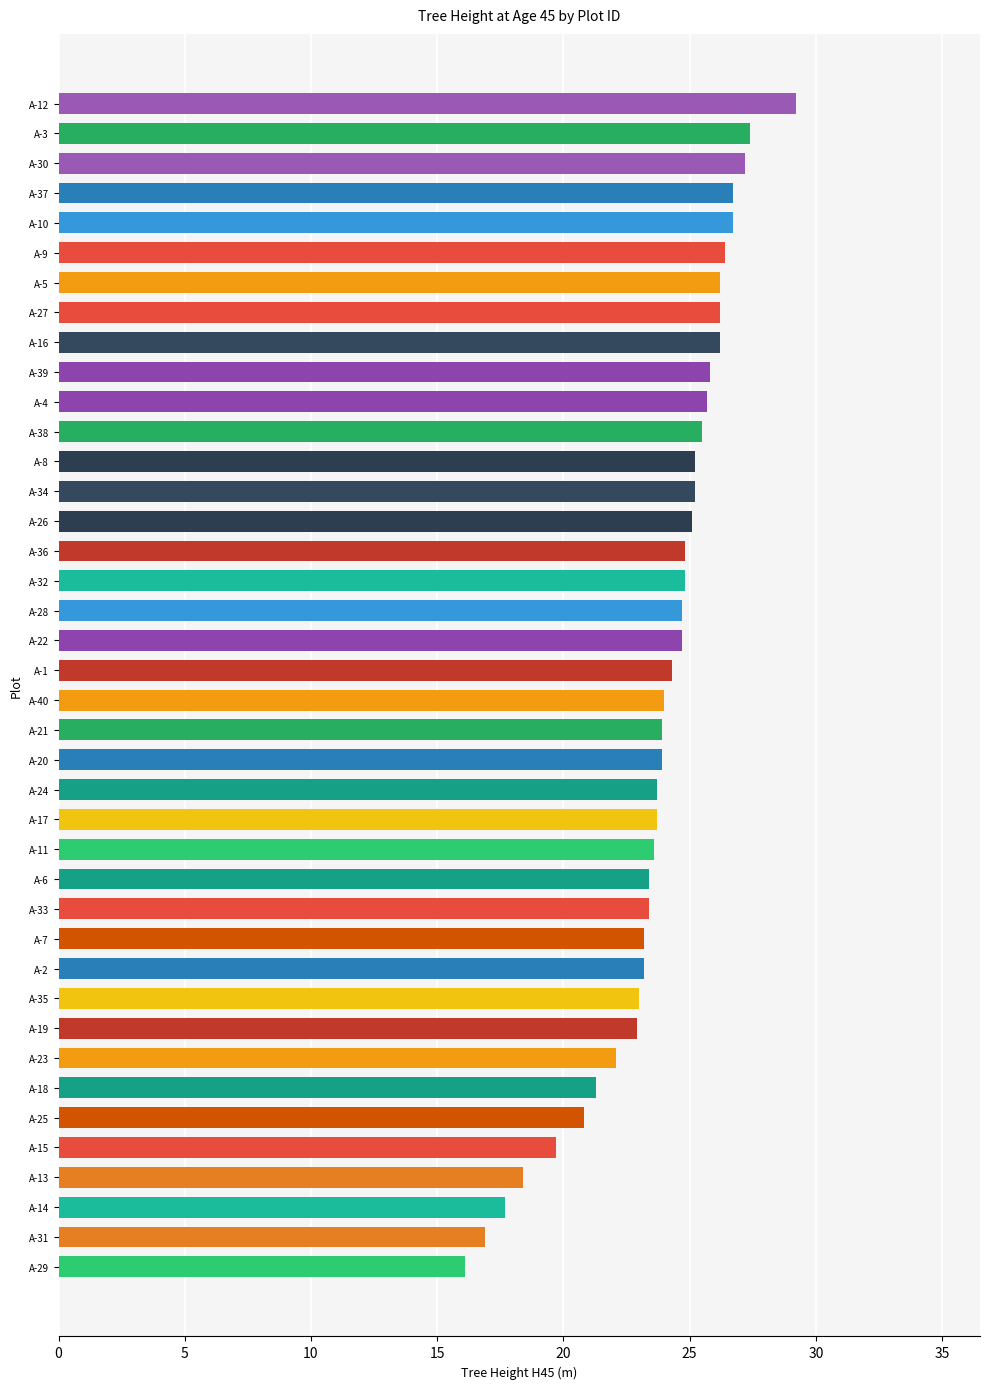

Which label corresponds to the smallest value in the chart?

A-29